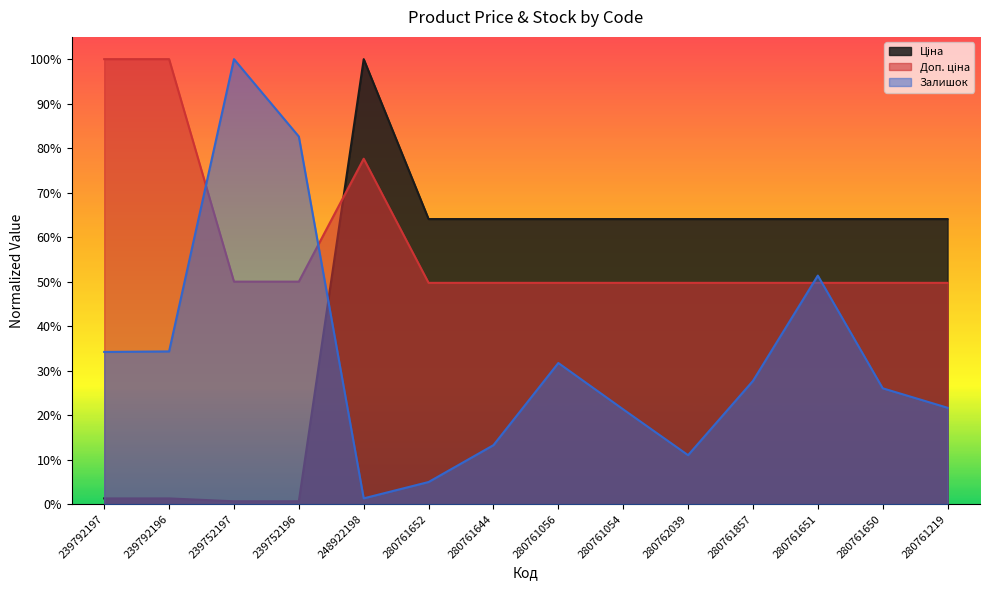

True or false: Доп. ціна and Залишок intersect in this chart.

True